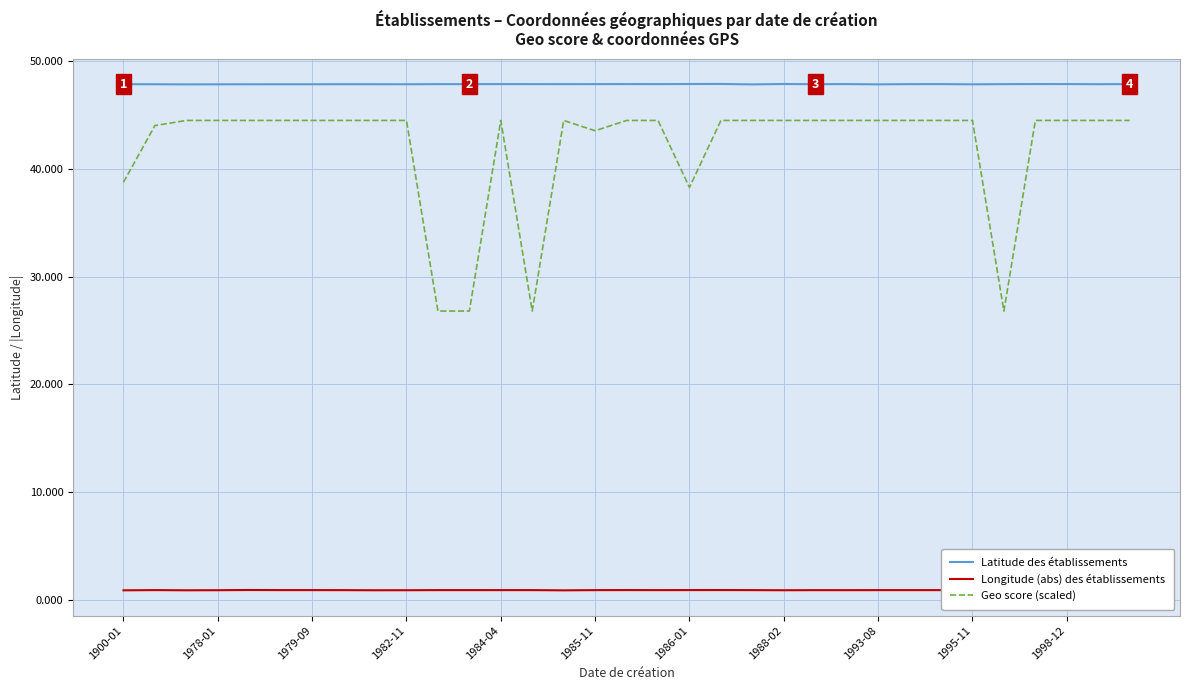

Which series has the largest total across all categories?

Latitude des établissements